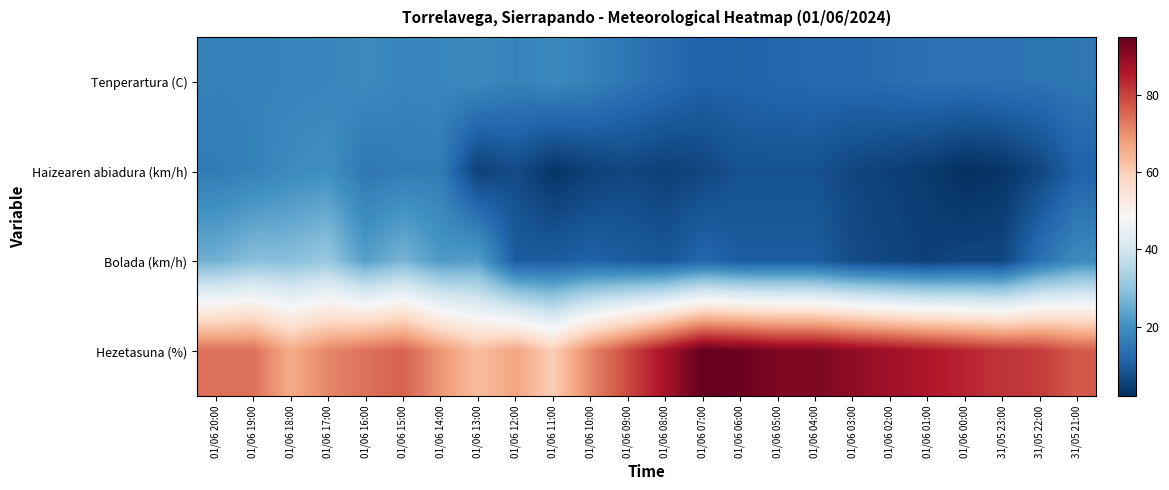

Which series has the widest spread of values?

Hezetasuna (%)